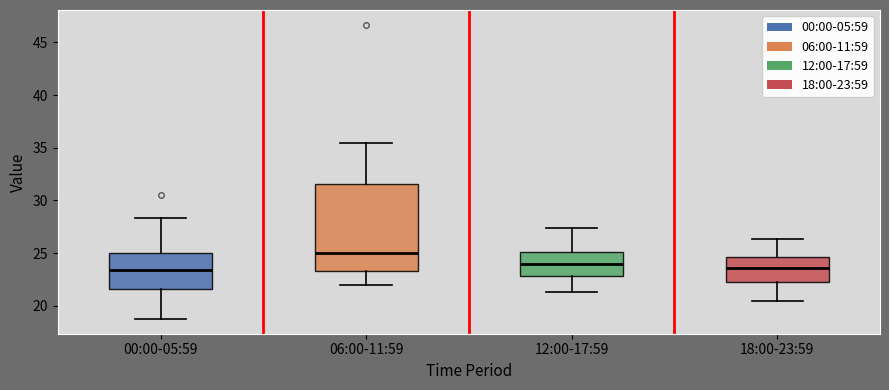

Reading left to right, transcribe this box plot: for each box, give where its median line is, the range the box spans, and where its two whiskers end, as read against the y-axis. The values are not printed on the chart, so give them approximately, as read against the axis.

00:00-05:59: median 23.5, box 21.5 to 25.0, whiskers 19.0 to 28.5
06:00-11:59: median 25.0, box 23.5 to 31.5, whiskers 22.0 to 35.5
12:00-17:59: median 24.0, box 23.0 to 25.0, whiskers 21.5 to 27.5
18:00-23:59: median 23.5, box 22.5 to 24.5, whiskers 20.5 to 26.5